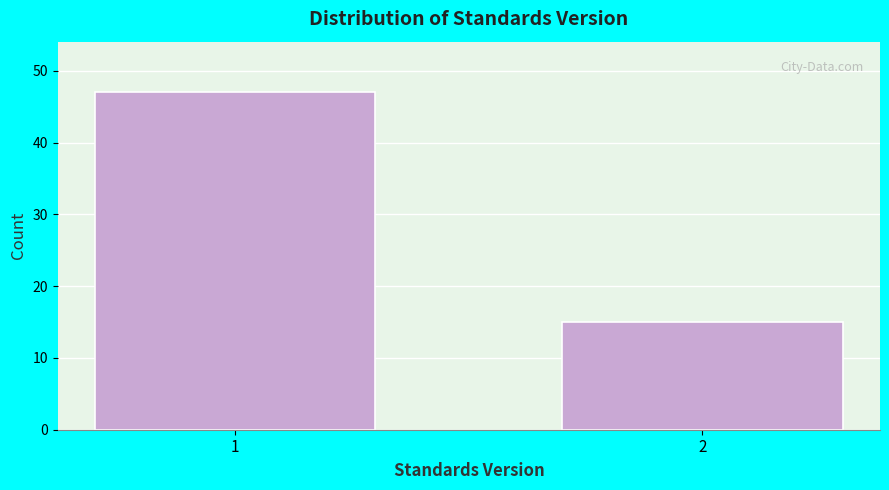

Reading right to left, list all the values displayed in this chart.

15	47